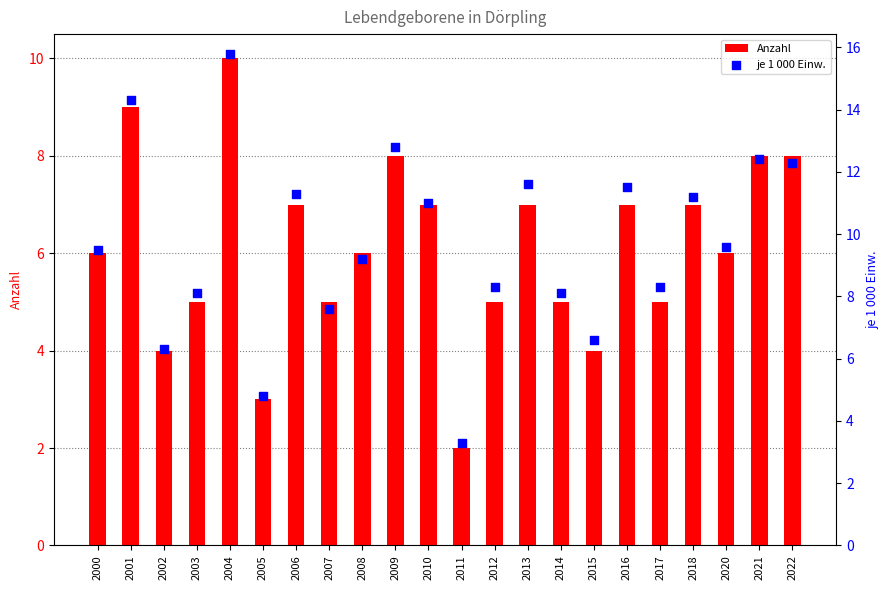

Which series contains the highest Y value?

je 1 000 Einw.